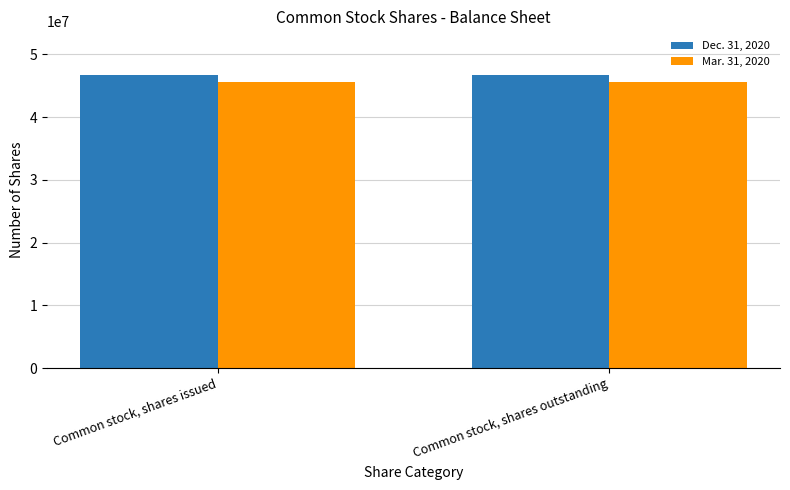

True or false: Mar. 31, 2020 has a value of 45659971 at Common stock, shares outstanding.

True